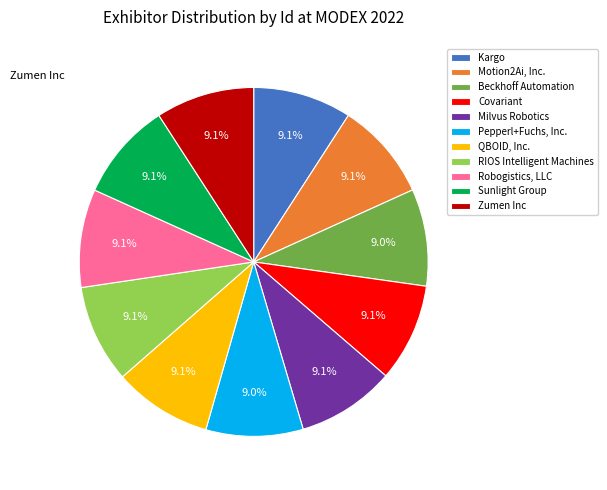

How many segments does this pie chart have?

11